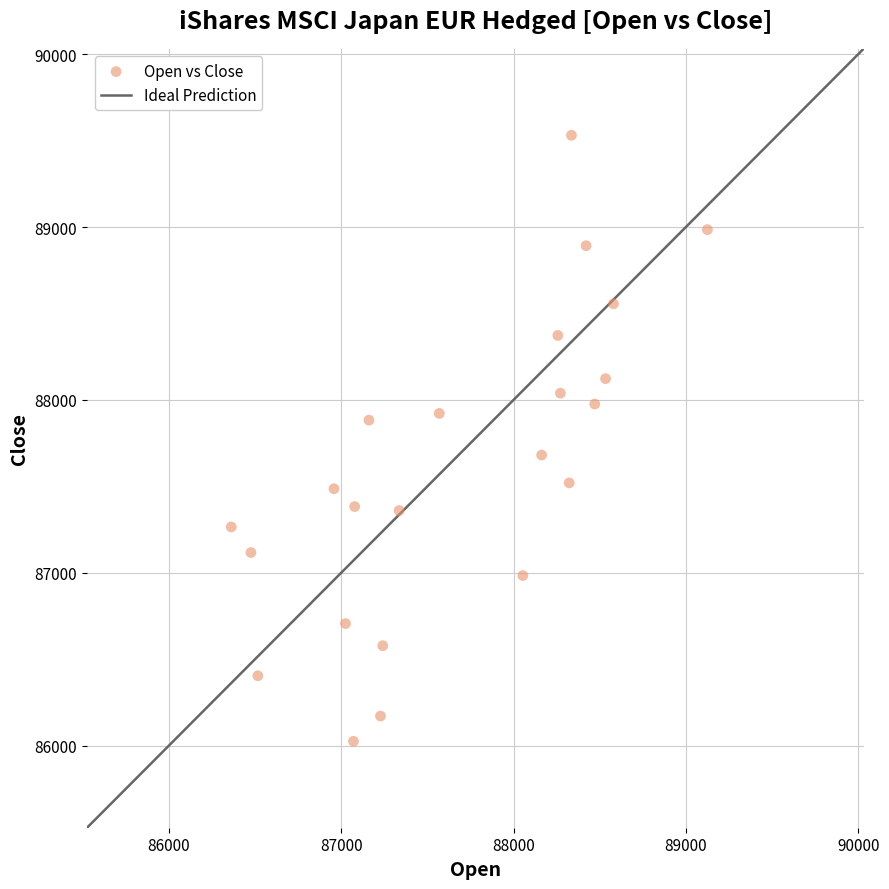

What is the range of X values (max minus min)?

2763